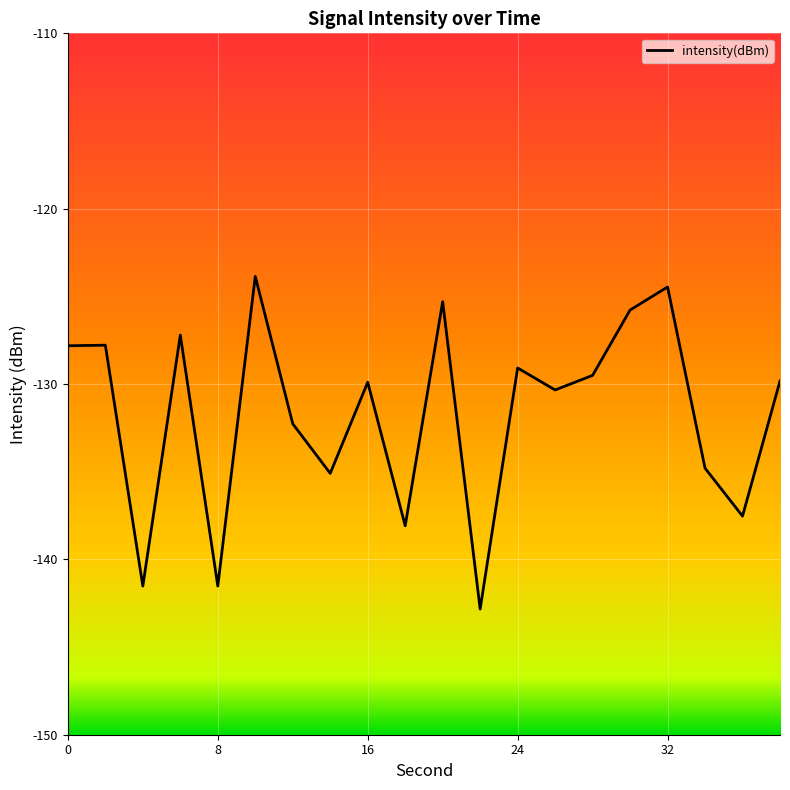

What is the maximum value shown in the chart?

-123.9